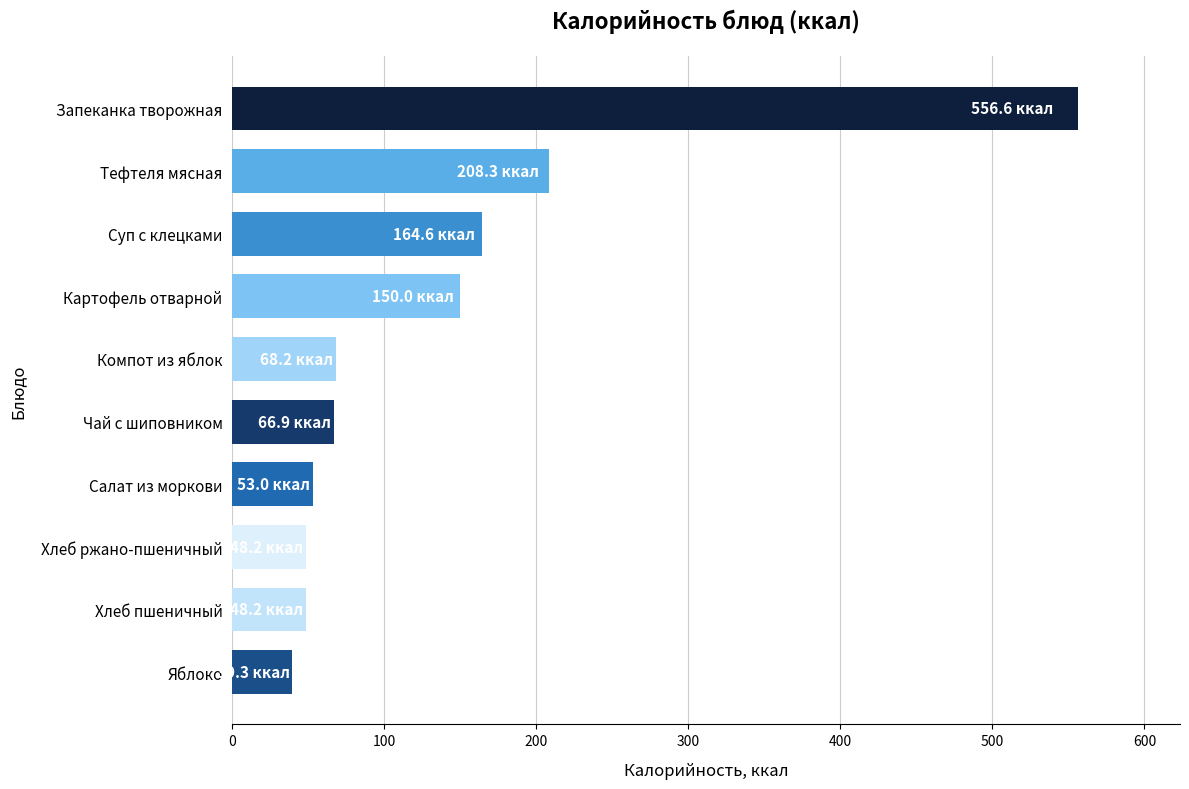

What is the difference between the maximum and minimum values?

517.3